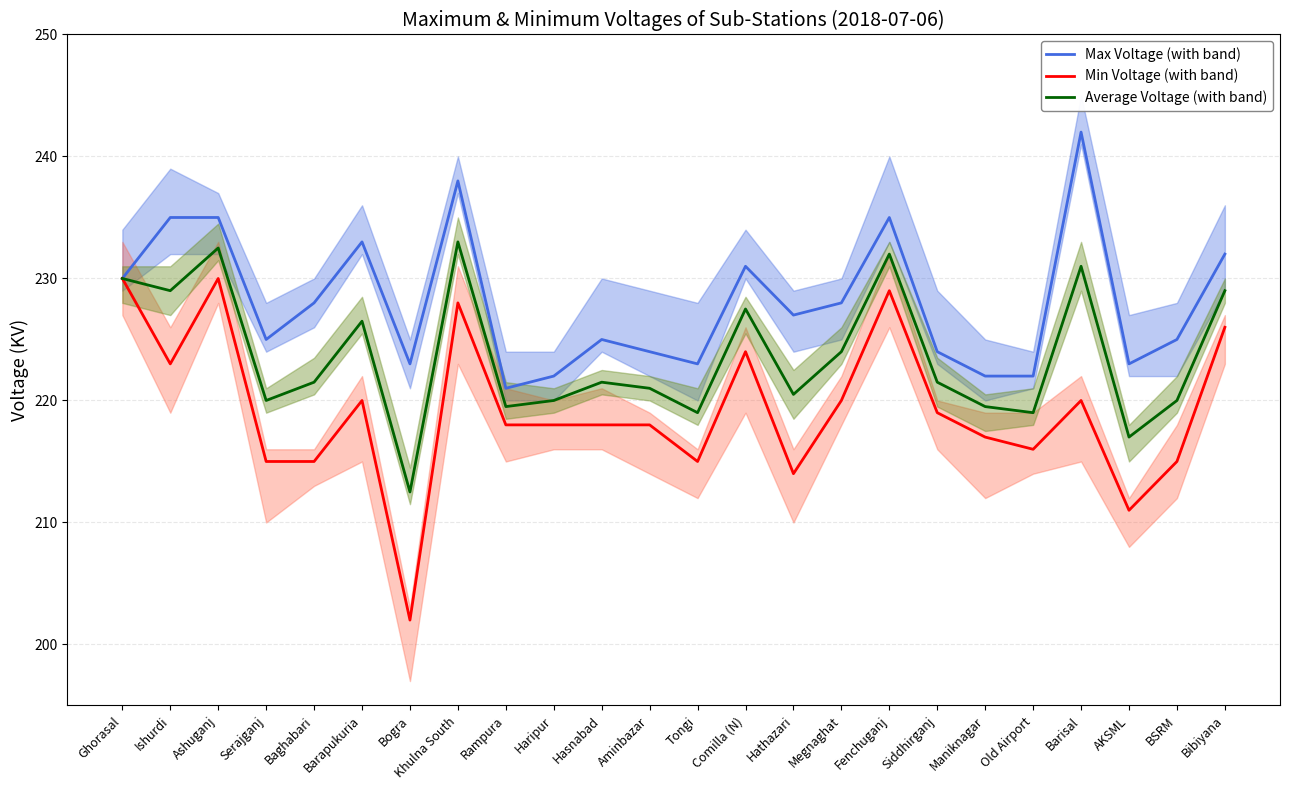

At which category does Average Voltage (with band) reach its first local peak?

Ashuganj